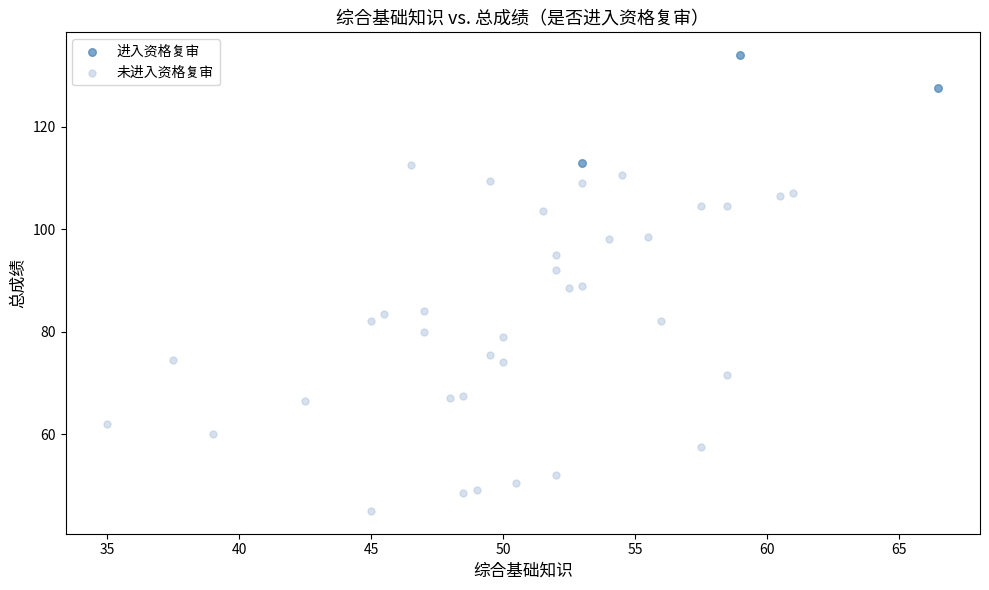

Which series reaches the maximum Y coordinate?

进入资格复审